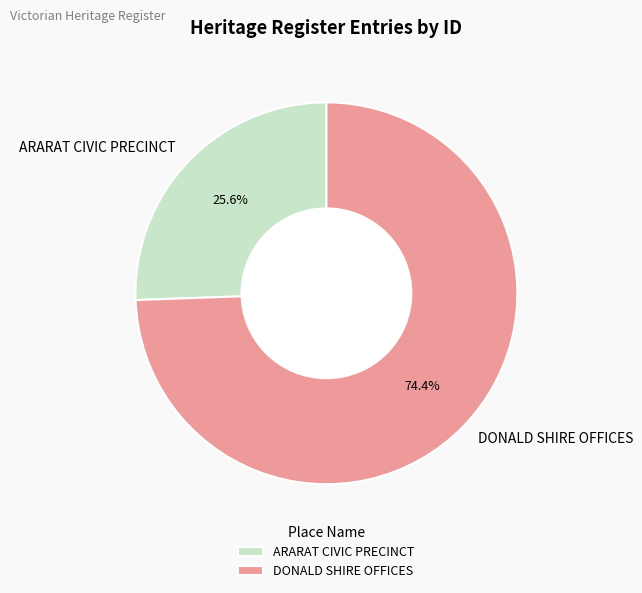

To the nearest percent, what is the difference between the largest and smallest slice percentages?

49%